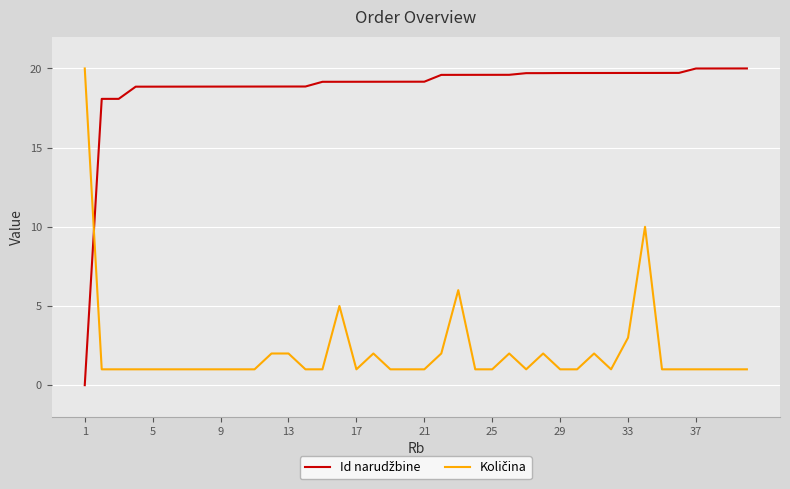

What is the greatest value displayed?

20.0